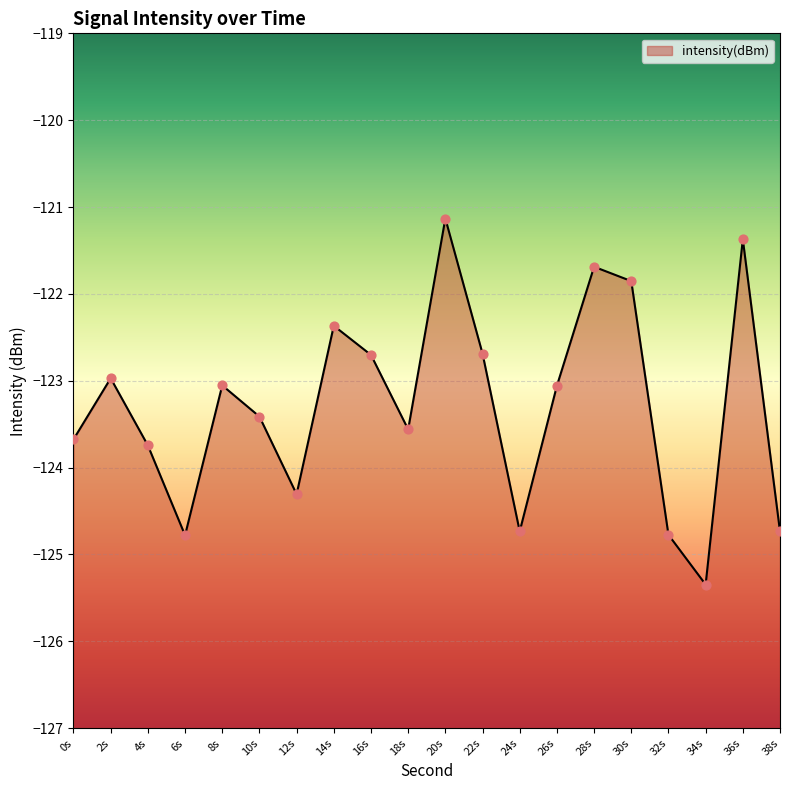

Between 24s and 34s, which is larger?

24s